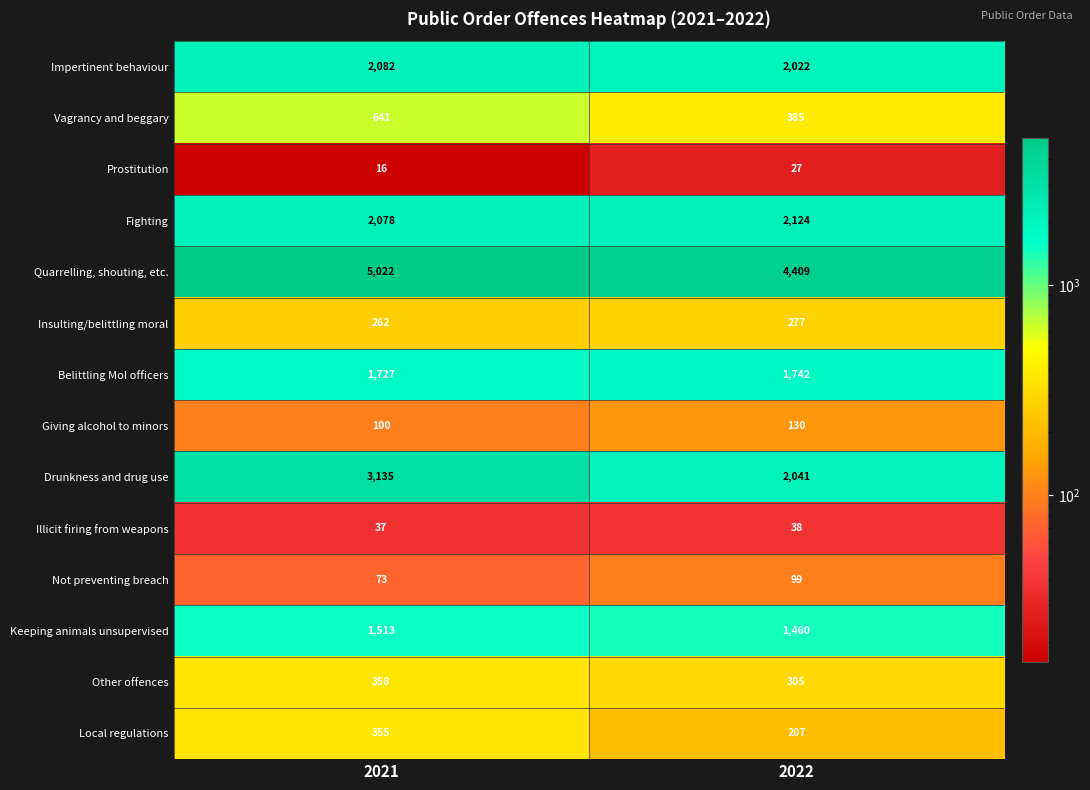

What is the spread (max minus min) of values at 2021?

5006